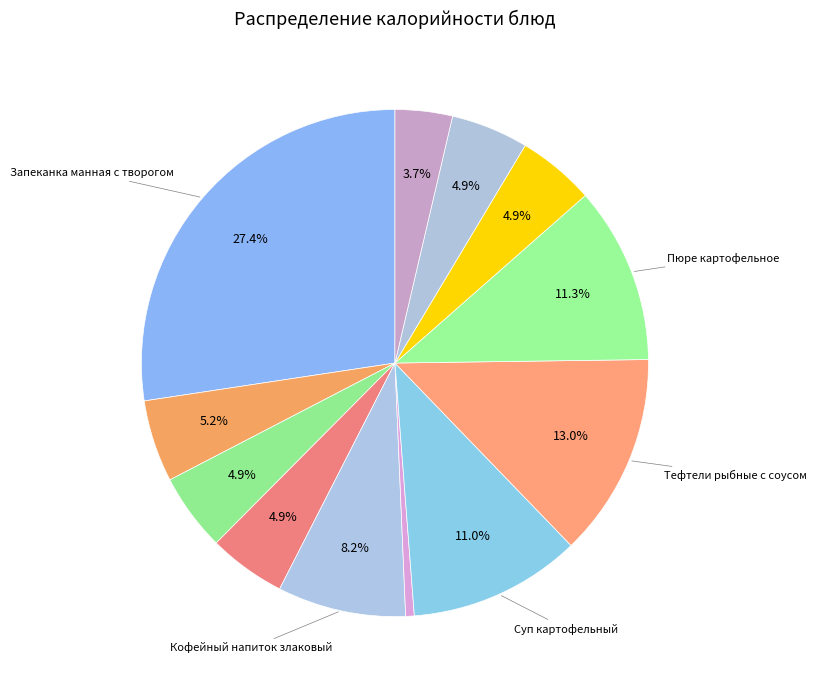

How many slices are in this pie chart?

12